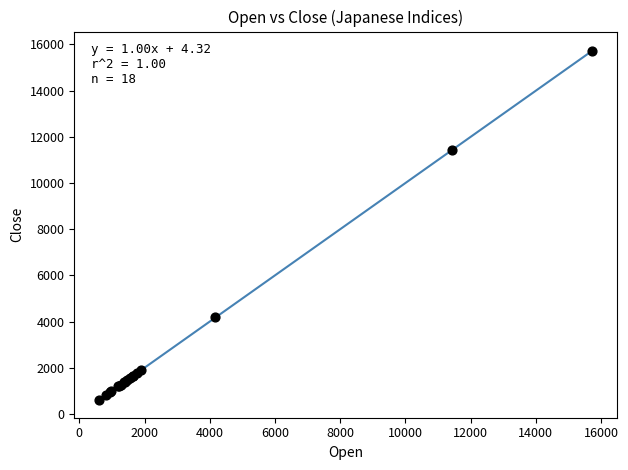

What Y value in the scatter plot is closest to 8157?

11431.8